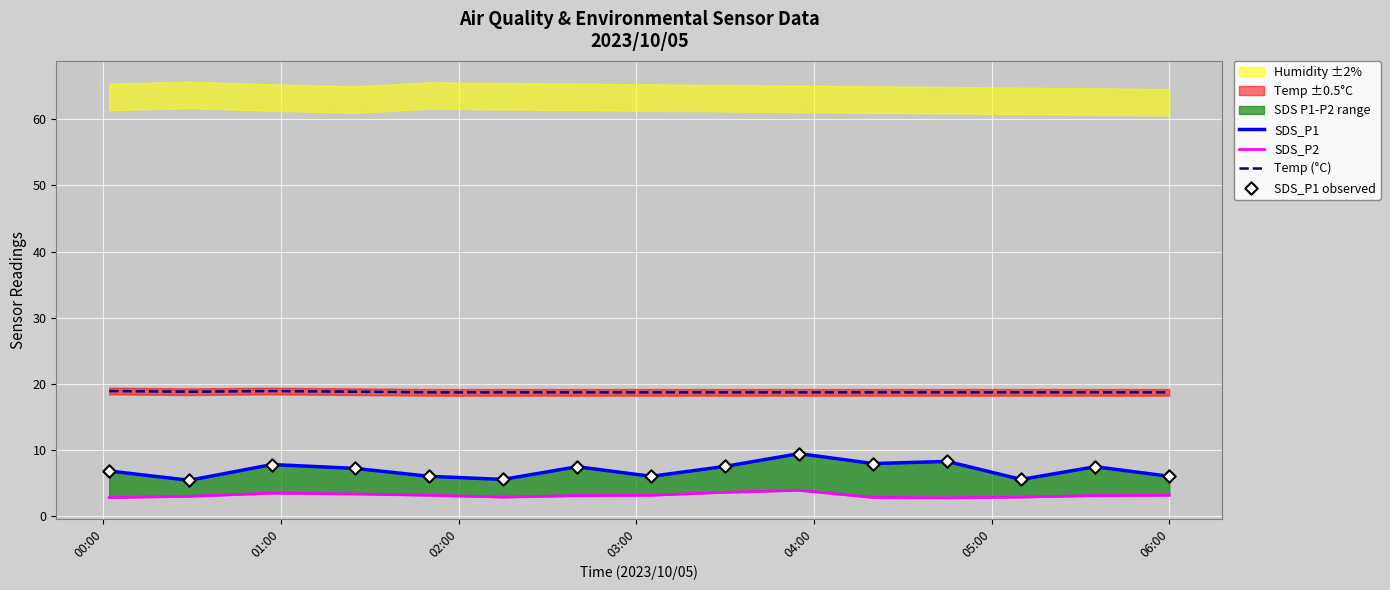

Which series contains the highest Y value?

Temp (°C)